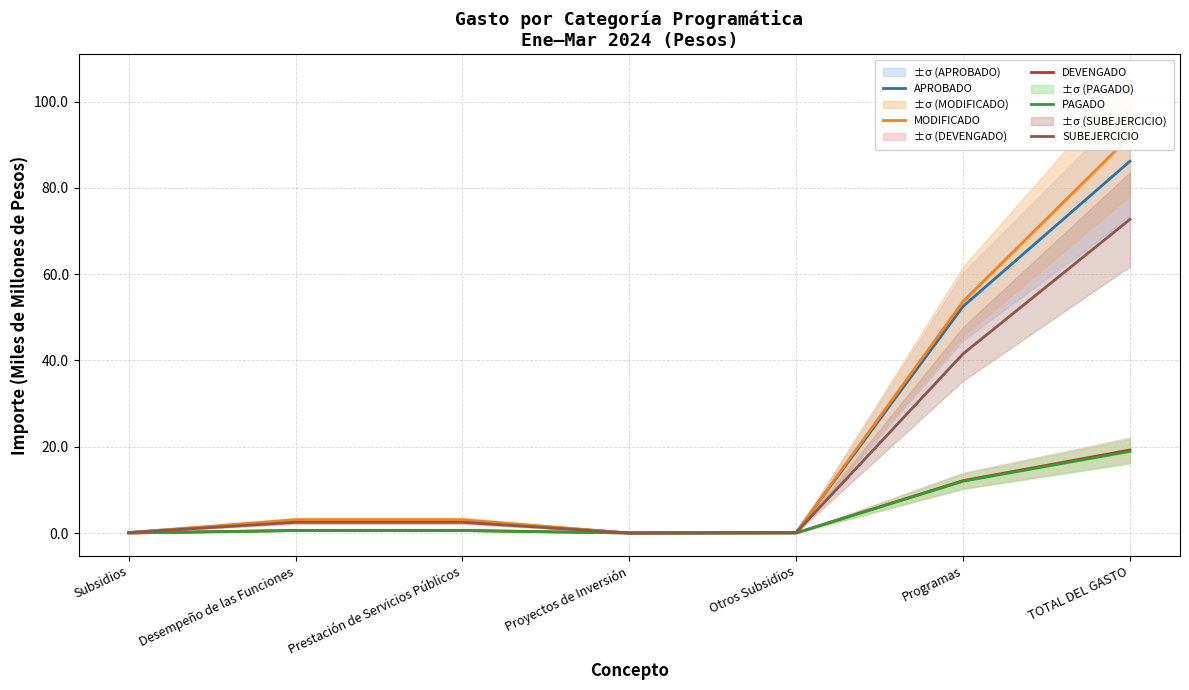

What position from the right is Proyectos de Inversión?

4